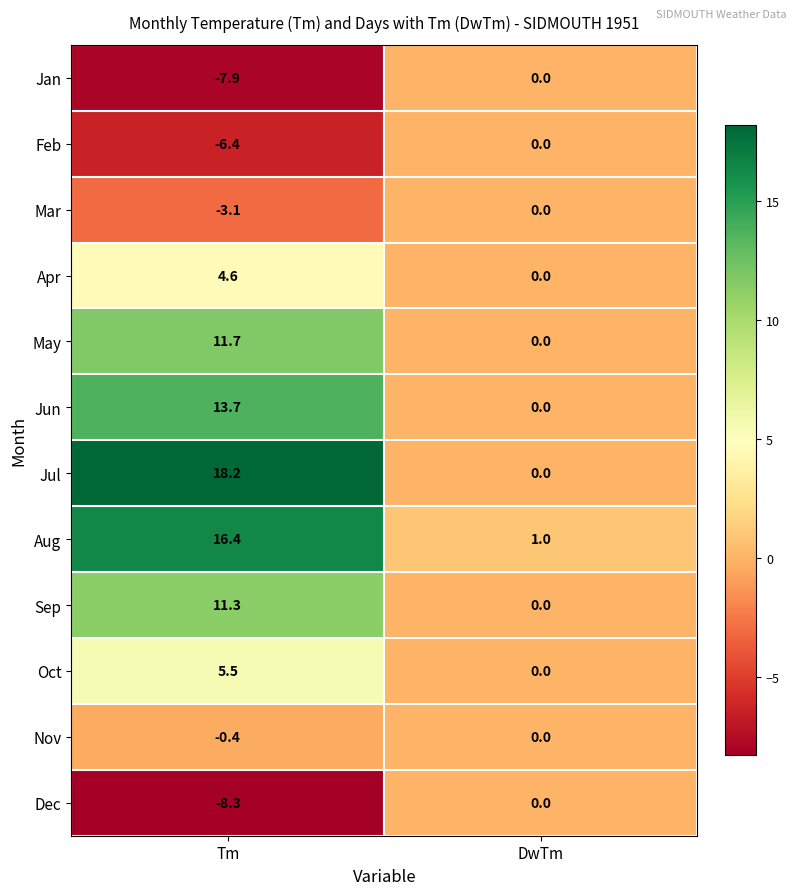

Reading left to right, extract all data points from this chart.

Jan: -7.9	0.0
Feb: -6.4	0.0
Mar: -3.1	0.0
Apr: 4.6	0.0
May: 11.7	0.0
Jun: 13.7	0.0
Jul: 18.2	0.0
Aug: 16.4	1.0
Sep: 11.3	0.0
Oct: 5.5	0.0
Nov: -0.4	0.0
Dec: -8.3	0.0